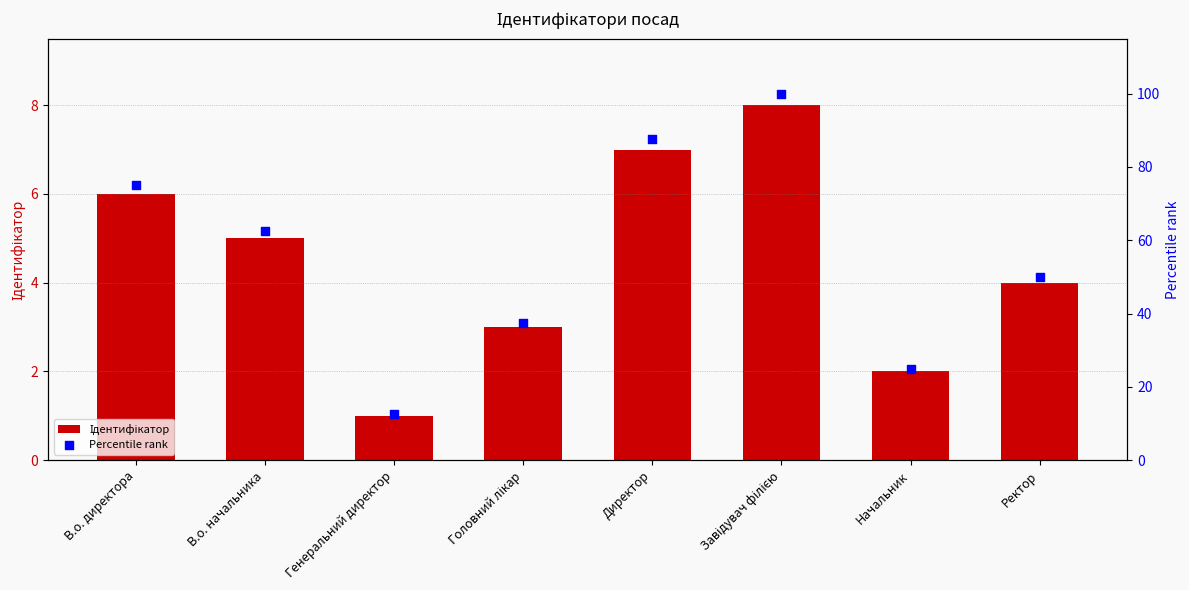

What is the total value across all series at Завідувач філією?

108.0